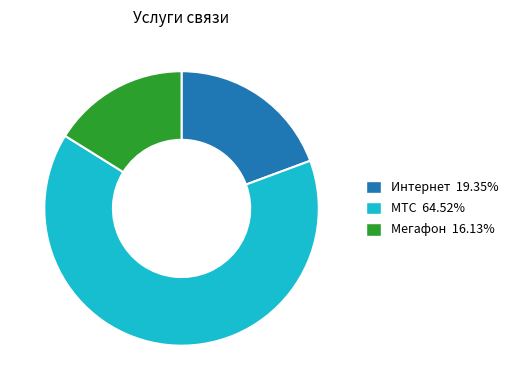

What is the smallest slice in the pie chart?

Мегафон